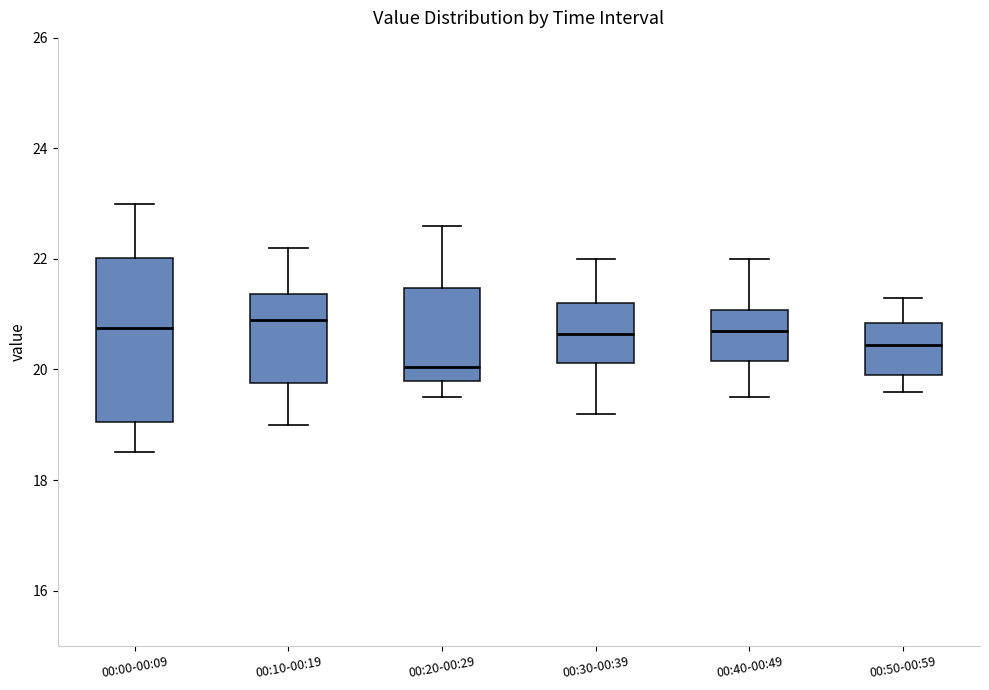

Reading left to right, transcribe this box plot: for each box, give where its median line is, the range the box spans, and where its two whiskers end, as read against the y-axis. The values are not printed on the chart, so give them approximately, as read against the axis.

00:00-00:09: median 20.8, box 19.0 to 22.0, whiskers 18.6 to 23.0
00:10-00:19: median 21.0, box 19.8 to 21.4, whiskers 19.0 to 22.2
00:20-00:29: median 20.0, box 19.8 to 21.4, whiskers 19.6 to 22.6
00:30-00:39: median 20.6, box 20.2 to 21.2, whiskers 19.2 to 22.0
00:40-00:49: median 20.8, box 20.2 to 21.0, whiskers 19.6 to 22.0
00:50-00:59: median 20.4, box 20.0 to 20.8, whiskers 19.6 to 21.4